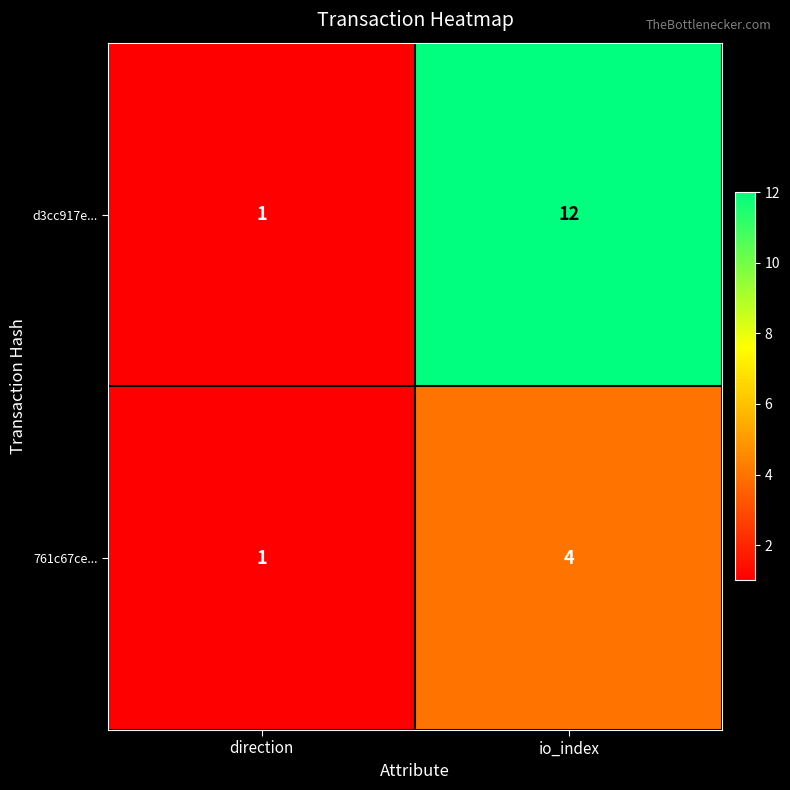

Rank the series at io_index from lowest to highest value.

761c67ce..., d3cc917e...